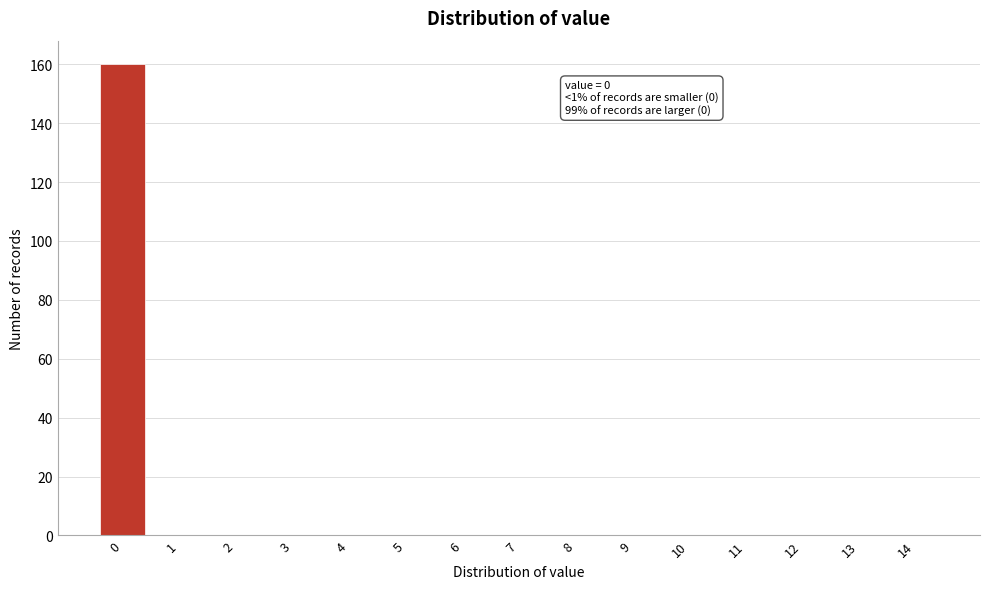

Reading left to right, transcribe all the data shown in this chart.

0=160	1=0	2=0	3=0	4=0	5=0	6=0	7=0	8=0	9=0	10=0	11=0	12=0	13=0	14=0